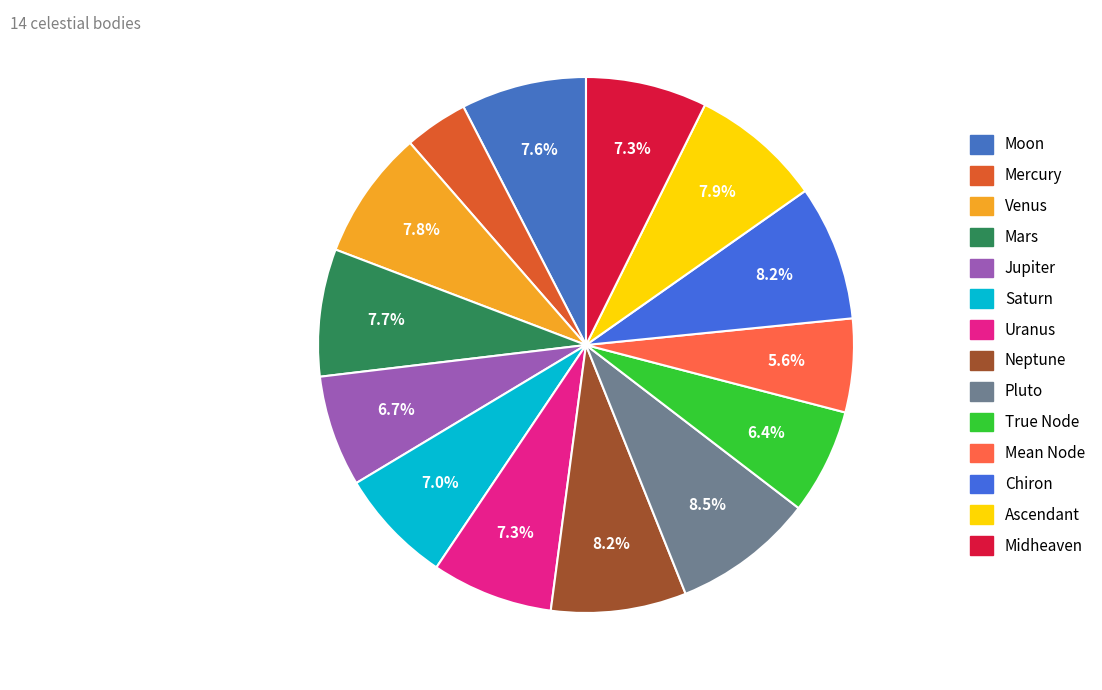

What is the change in value from Moon to Neptune?

+5